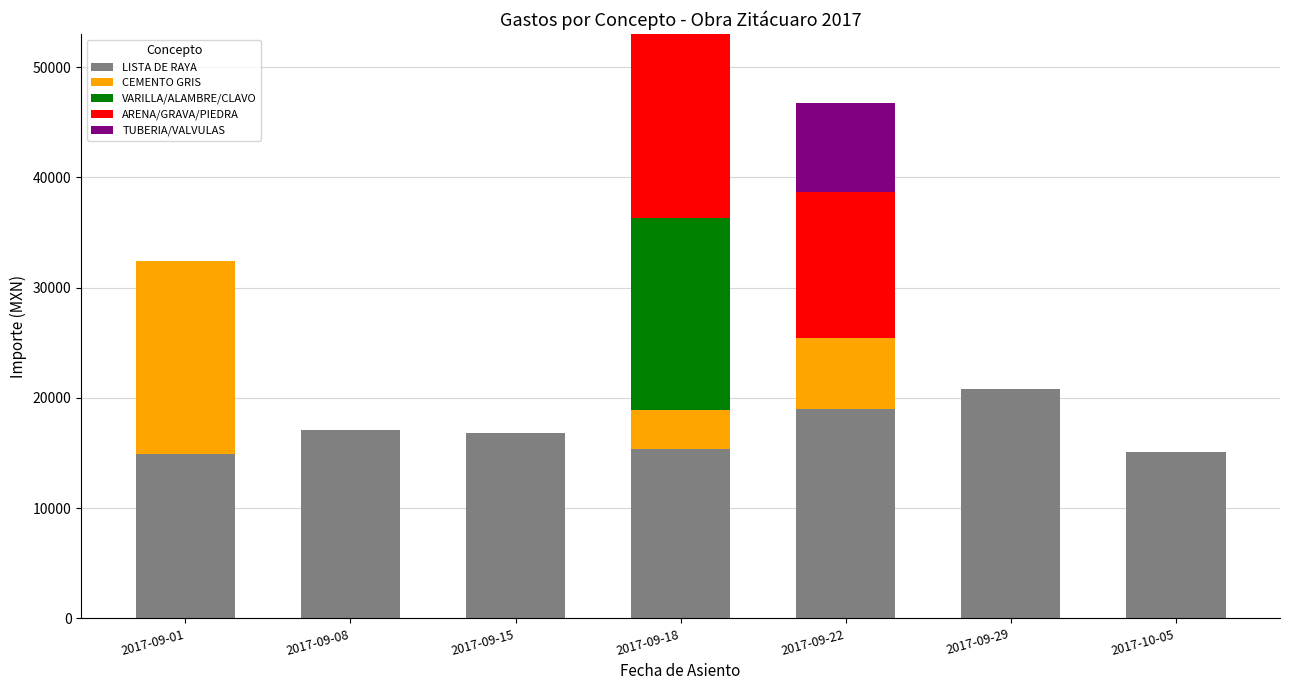

The LISTA DE RAYA series shows 15100.0 at 2017-10-05. True or false?

True